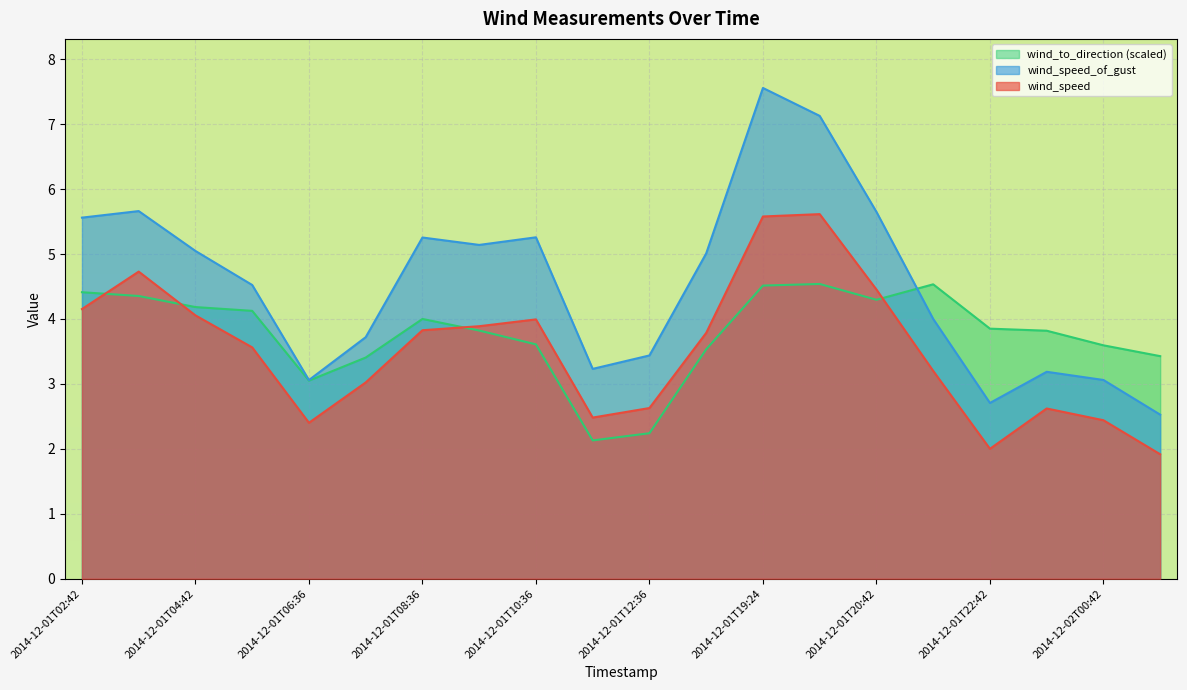

What is the minimum value for wind_speed_of_gust?

2.5